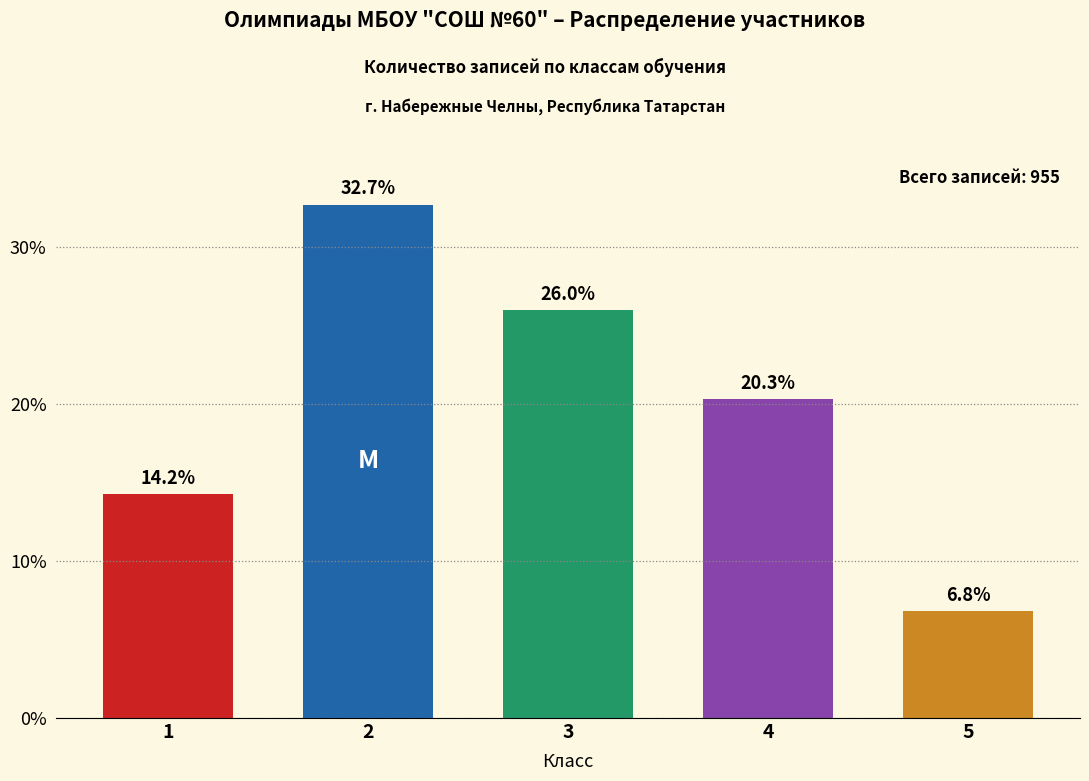

Reading left to right, transcribe all the data shown in this chart.

14.2	32.7	26.0	20.3	6.8